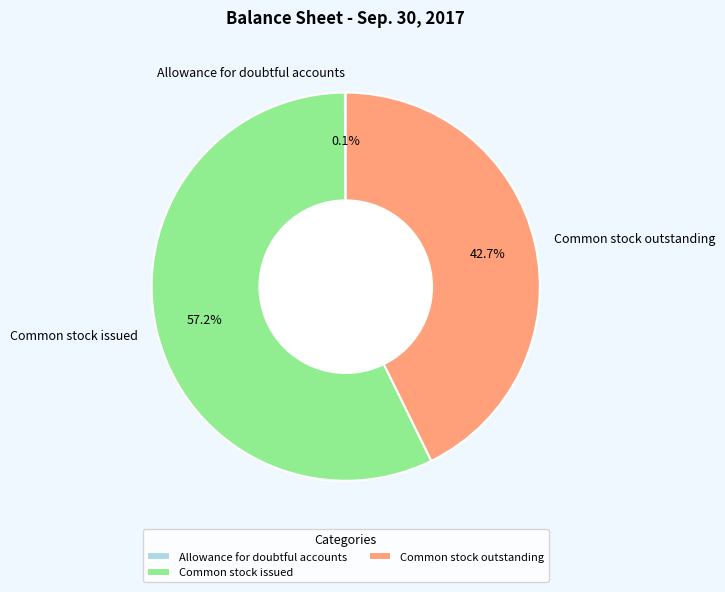

To the nearest percent, what portion does Common stock outstanding represent?

43%